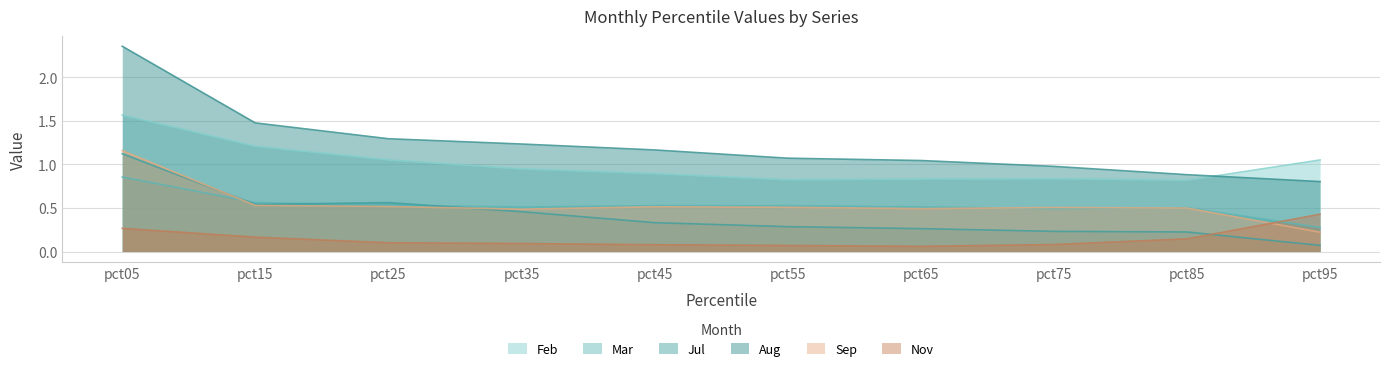

What is the total value across all series at pct85?

3.1